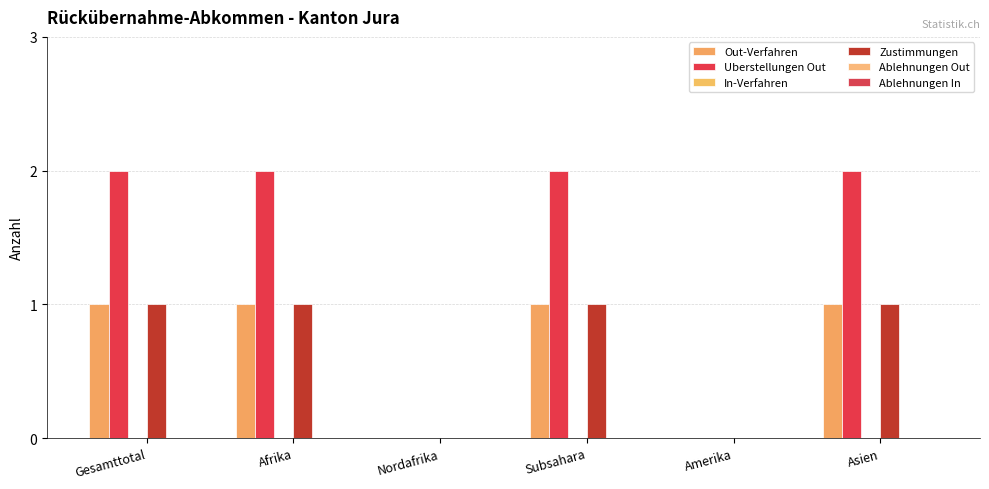

What is the sum of all Zustimmungen values?

4